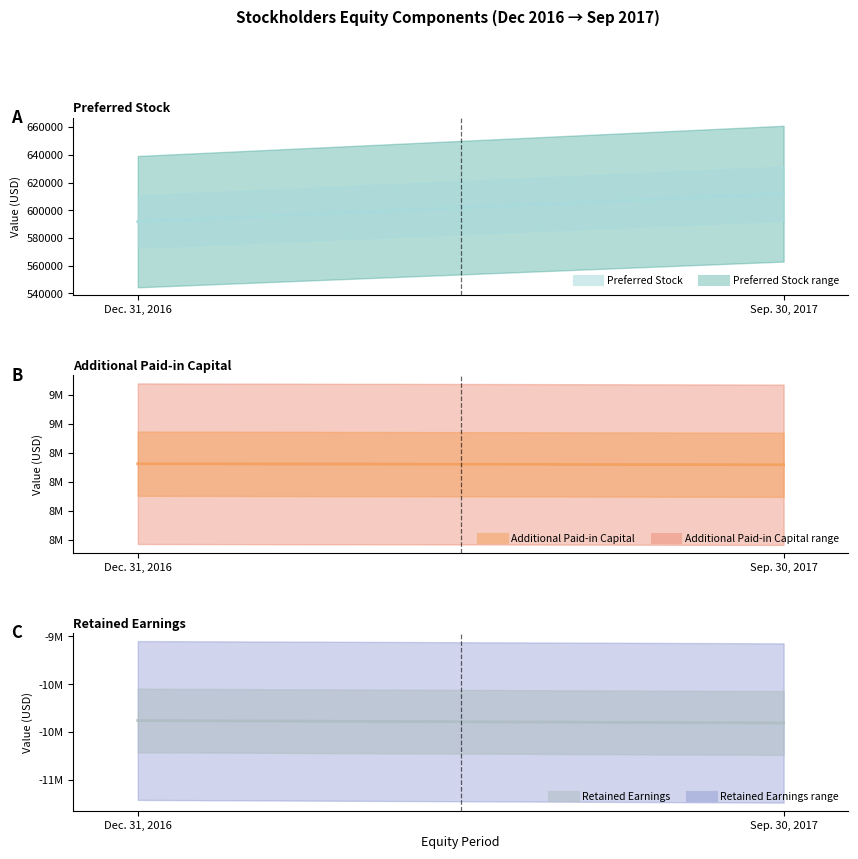

Reading left to right, what are all the values shown in this chart?

Preferred Stock: Dec. 31, 2016=591776	Sep. 30, 2017=611950
Additional Paid-in Capital: Dec. 31, 2016=8655009	Sep. 30, 2017=8645840
Retained Earnings: Dec. 31, 2016=-10378254	Sep. 30, 2017=-10404367